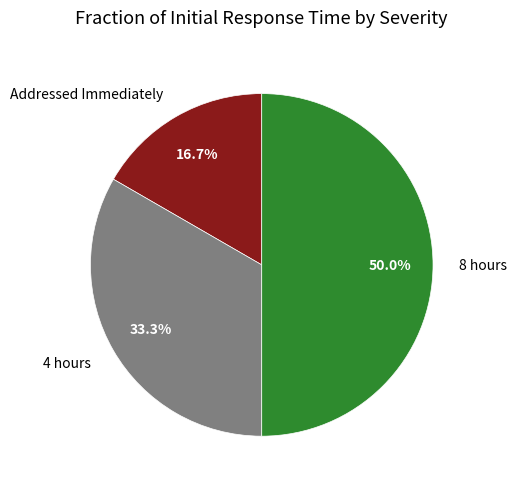

Count the number of slices in the pie.

3